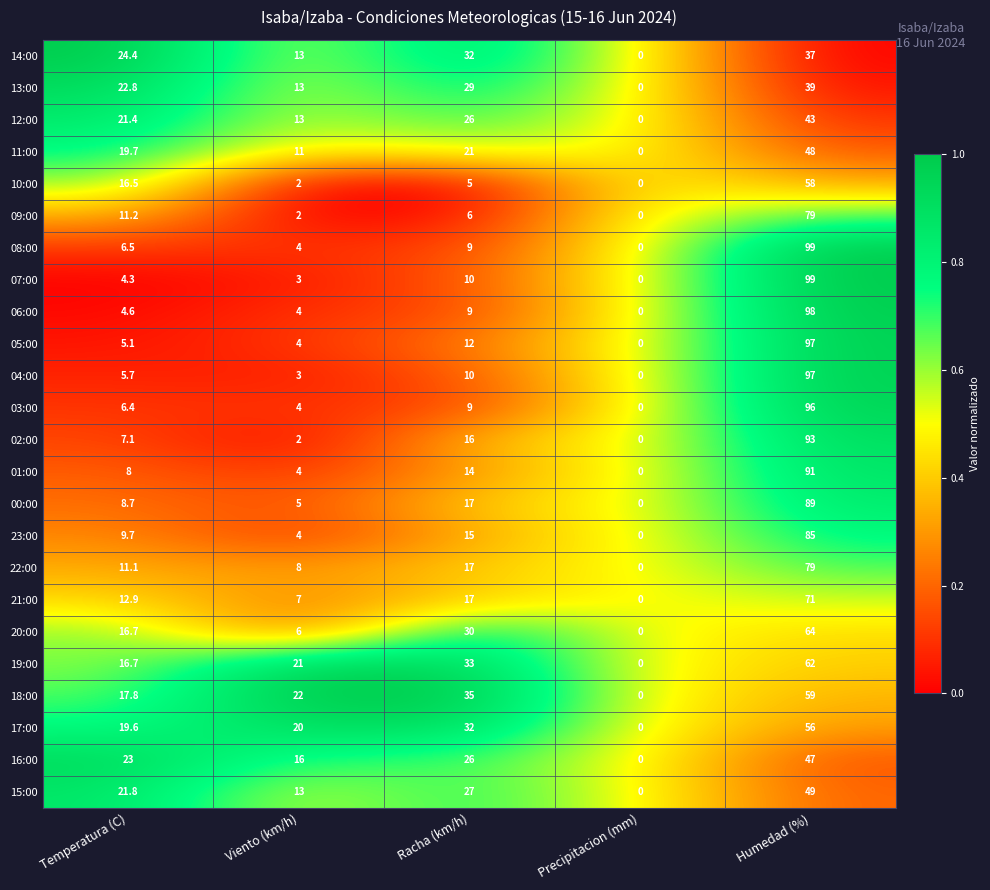

Which category has the lowest value across all series?

Precipitacion (mm)